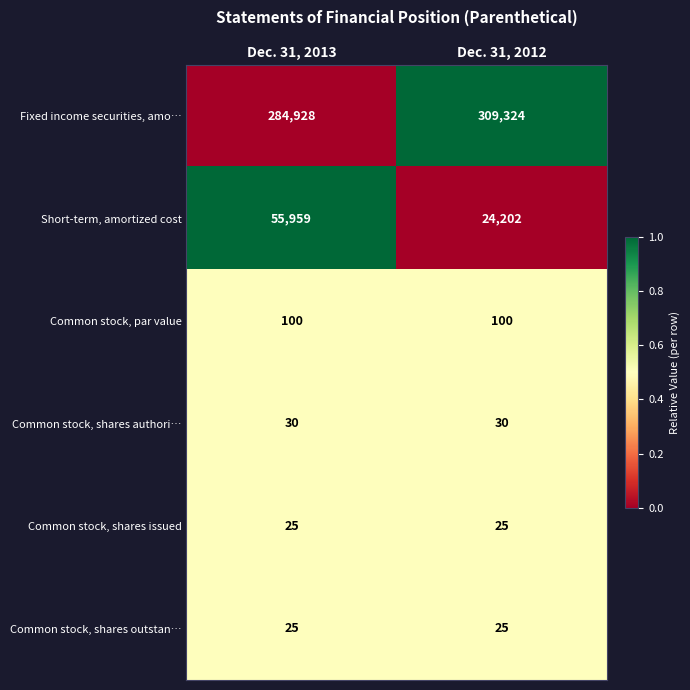

What is the difference between the Short-term, amortized cost values at Dec. 31, 2012 and Dec. 31, 2013?

31757